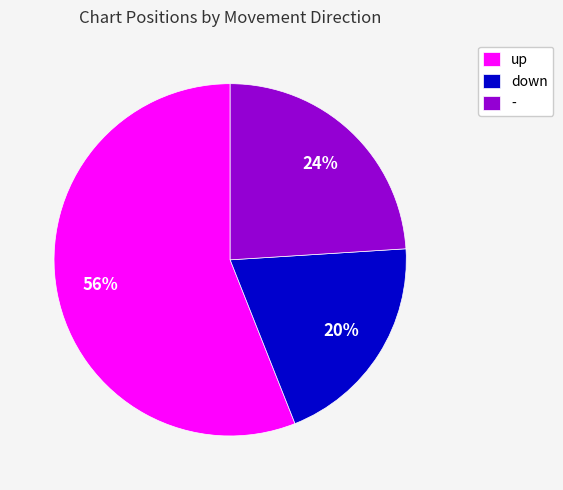

Which slice represents more than half of the pie?

up